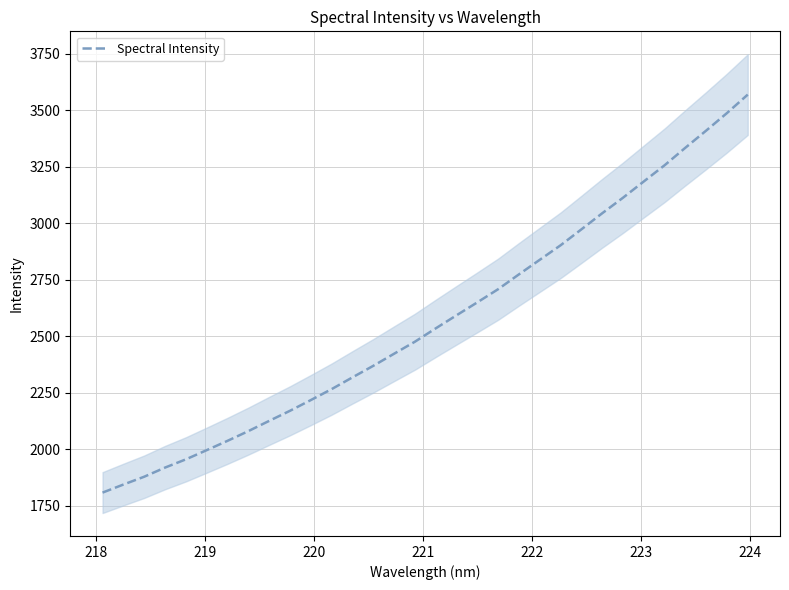

Reading left to right, extract all data points from this chart.

1808.6	1844.1	1878.8	1919.2	1955.7	1996.4	2037.6	2080.6	2125.9	2170.6	2218.0	2266.5	2318.5	2369.6	2423.1	2476.3	2535.3	2593.2	2650.5	2708.7	2774.4	2838.7	2902.9	2973.3	3044.5	3113.2	3185.3	3256.9	3334.4	3410.2	3487.9	3569.6